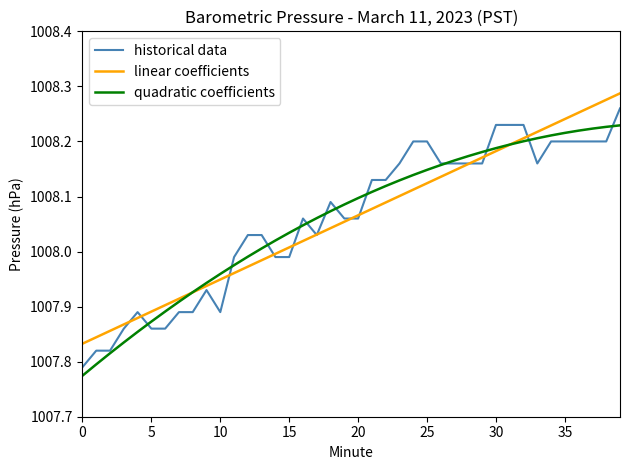

How many series are shown in this chart?

3